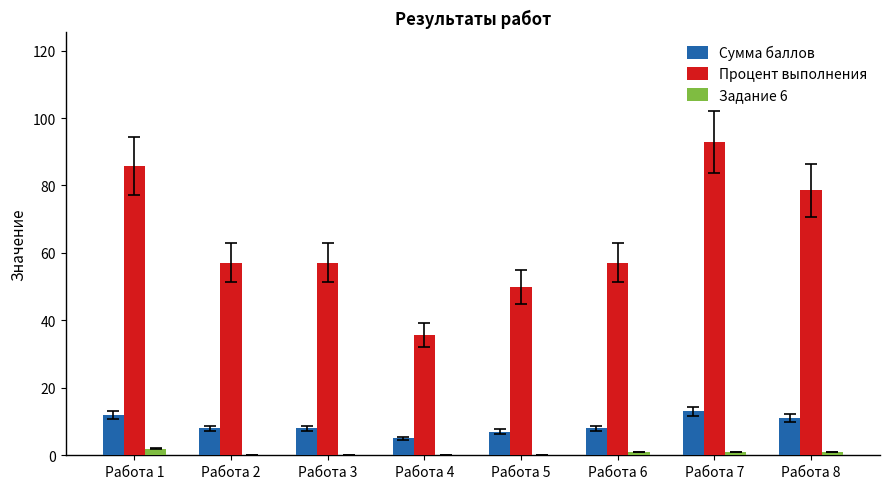

What is the total value across all series at Работа 4?

40.7